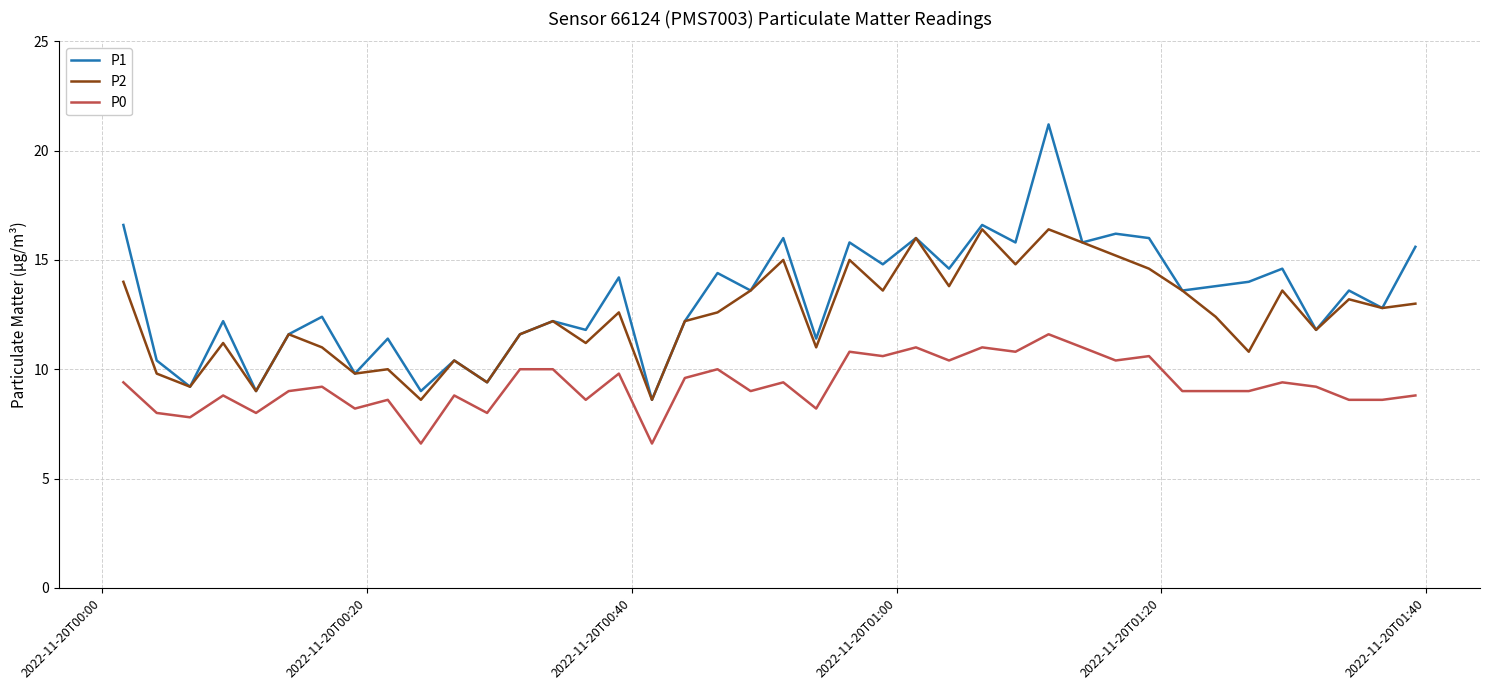

What is the difference between the second highest and second lowest values in the P2 series?

7.8